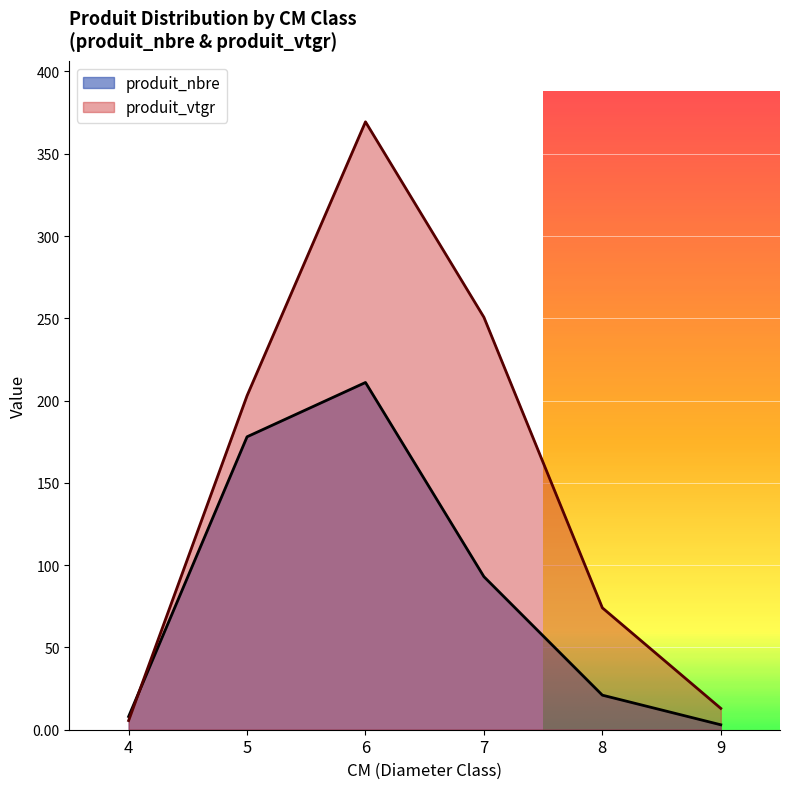

List the series in order of their overall mean, lowest first.

produit_nbre, produit_vtgr